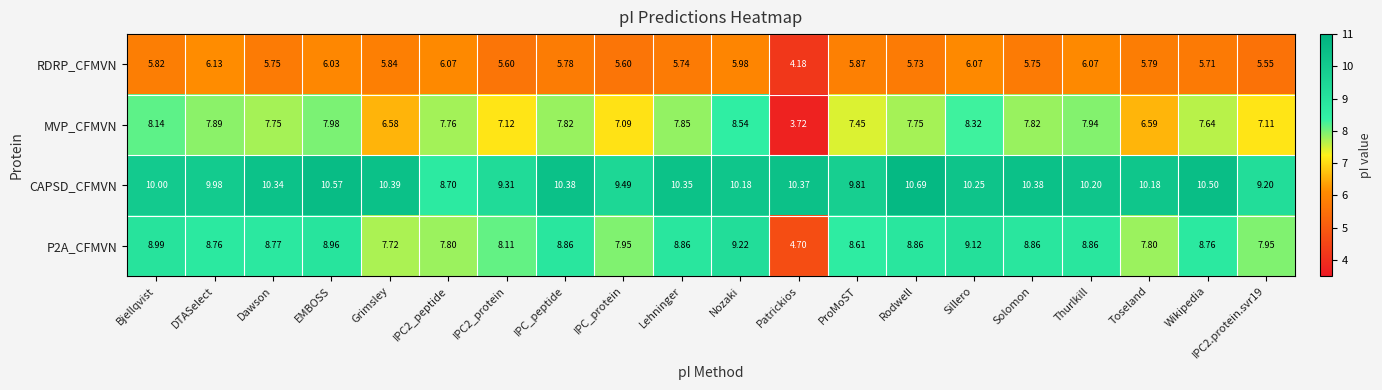

Which series has the largest total across all categories?

CAPSD_CFMVN